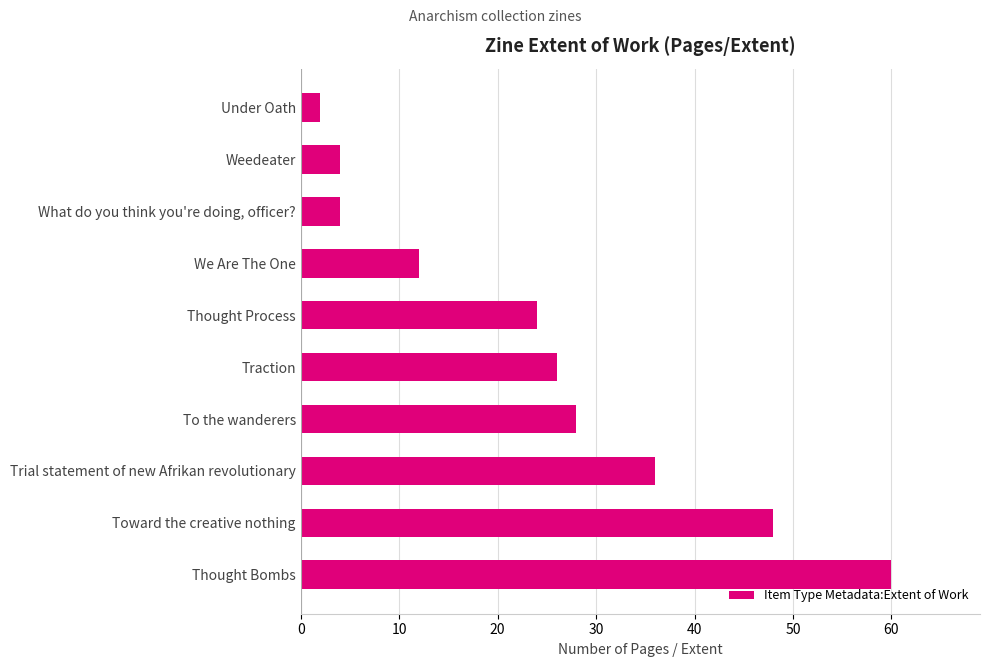

What is the minimum value shown in the chart?

2